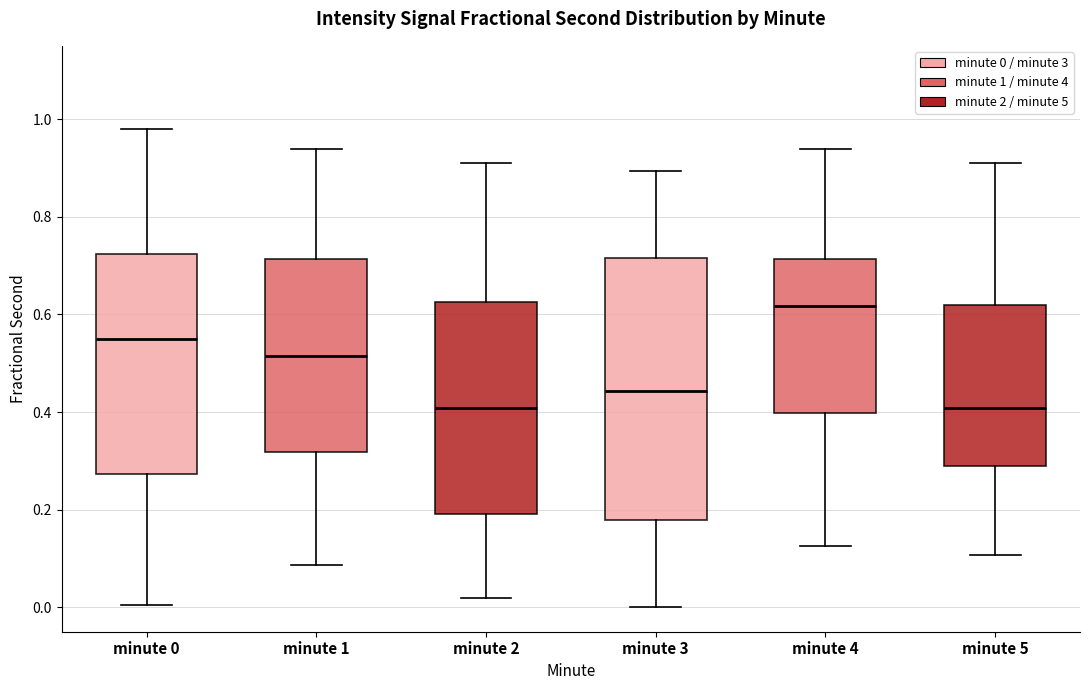

Comparing the boxes themselves (not the whiskers), which one is the tallest?

minute 3